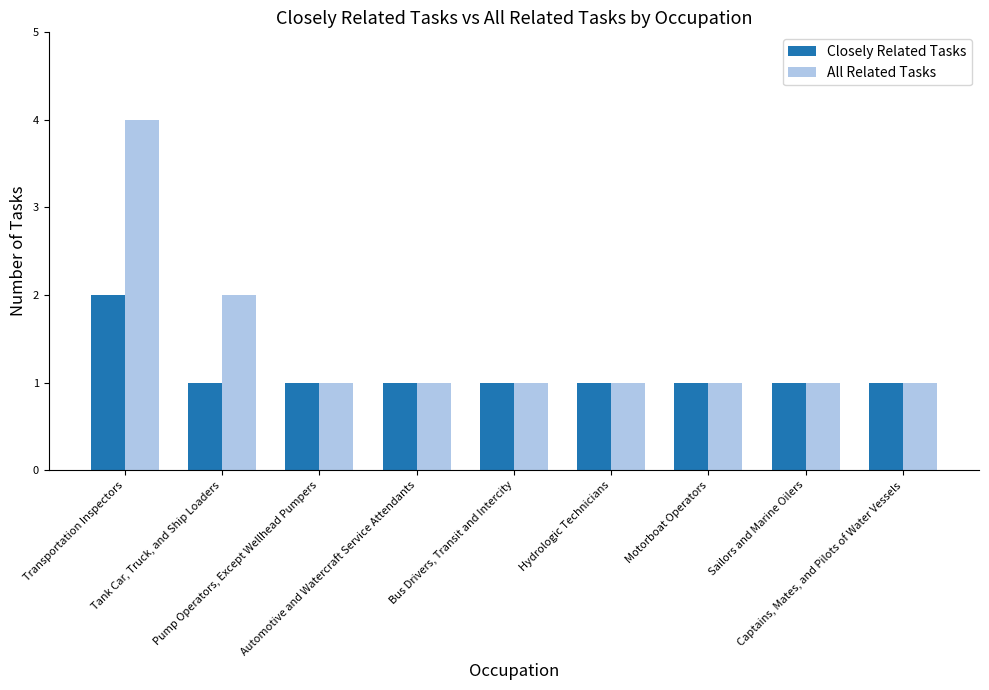

What is the approximate value of All Related Tasks at Motorboat Operators?

1